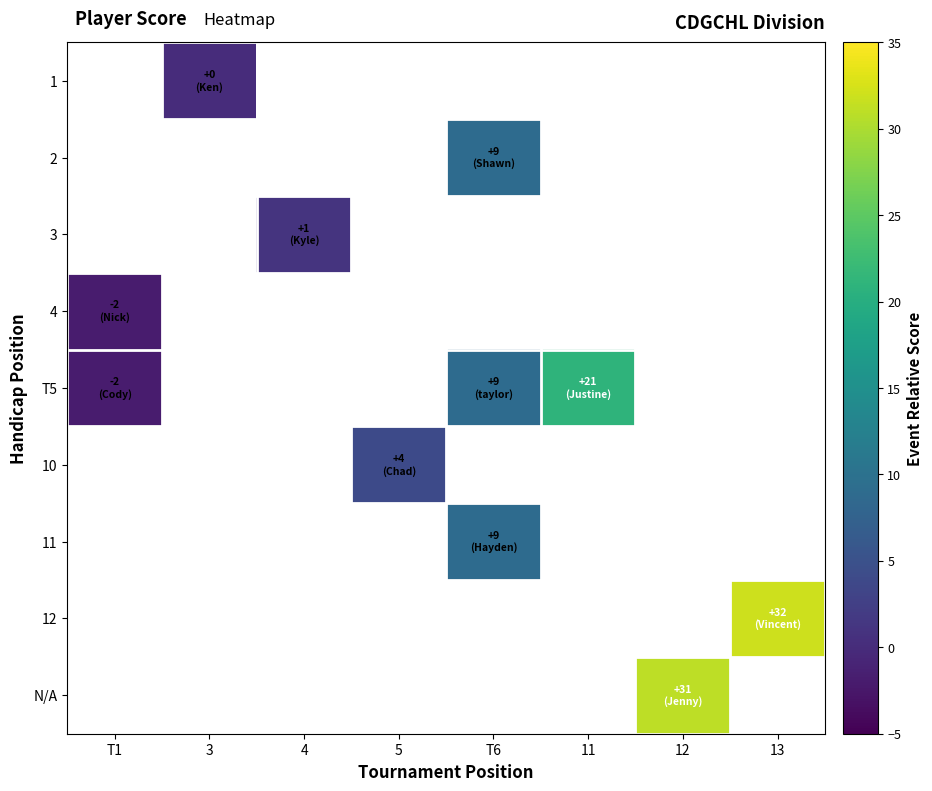

How many values in T5 are above zero?

2